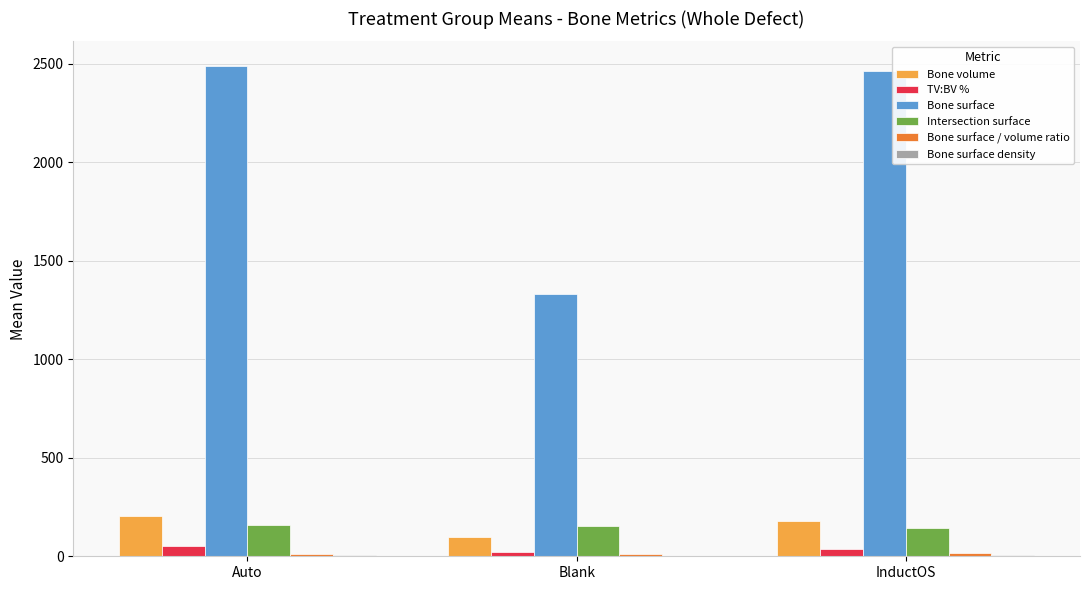

Where is Bone surface nearest to the value 1909?

InductOS